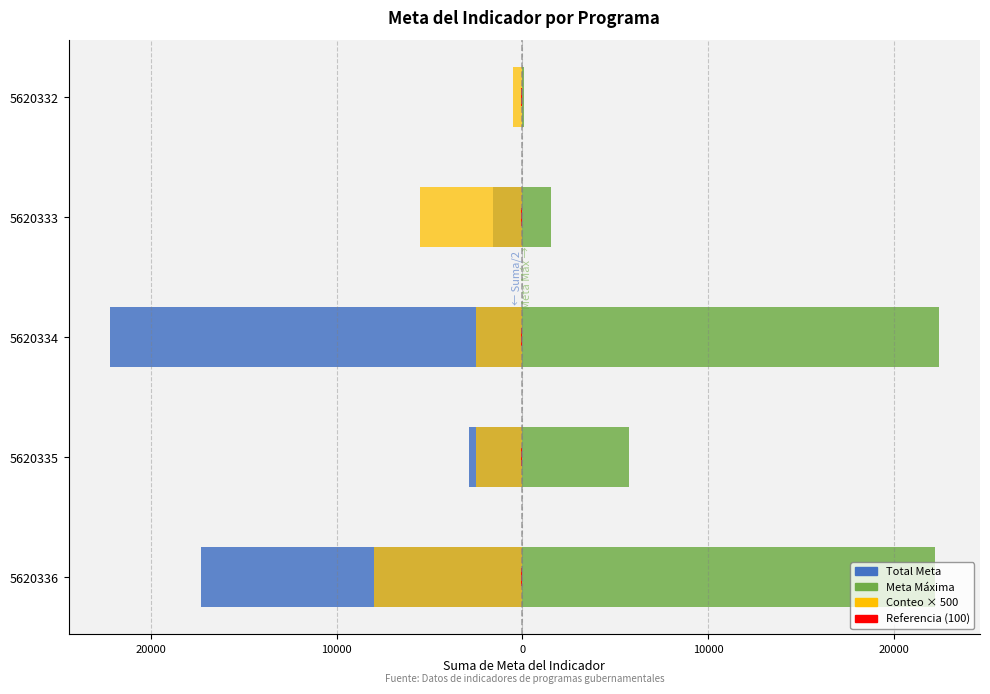

Is the value of Referencia (100) at 10000 greater than the value of Total Meta at 10000?

Yes